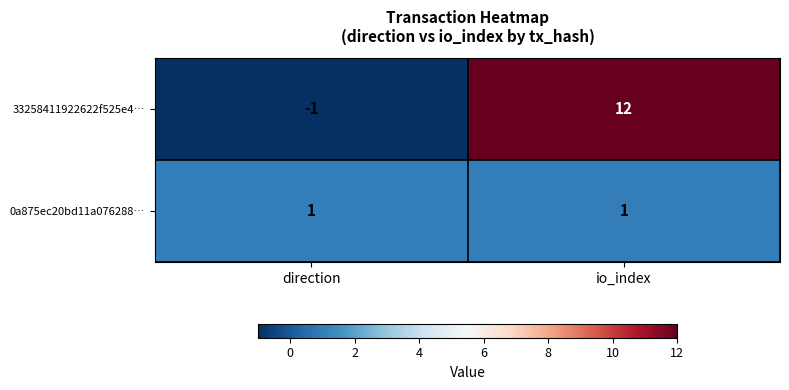

Where is 33258411922622f525e4… nearest to the value 5?

direction